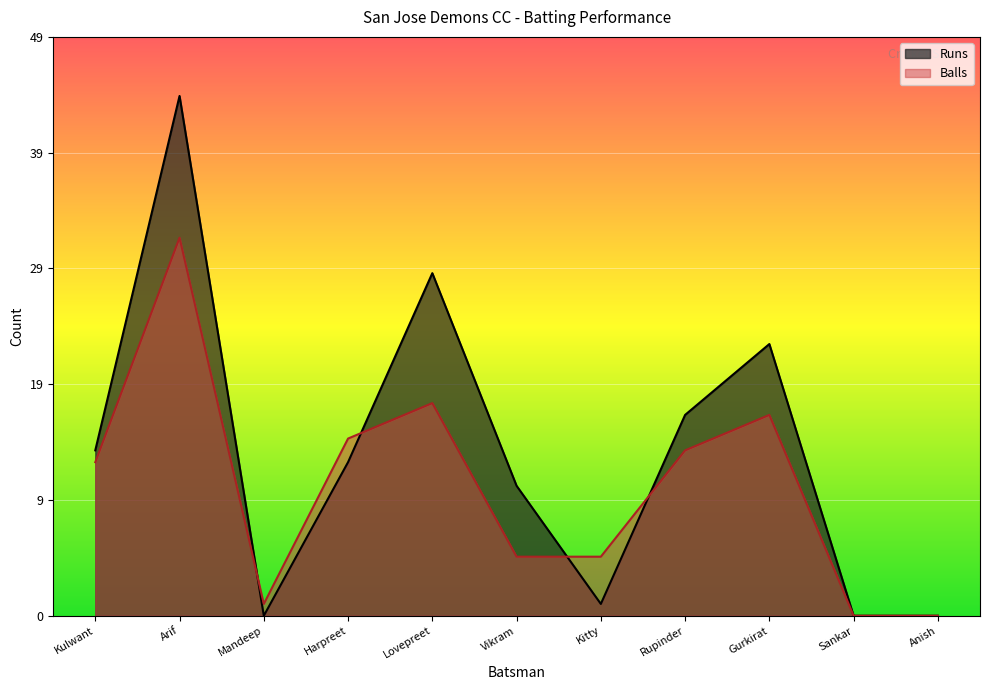

Which series changed the most between Kitty and Sankar?

Balls